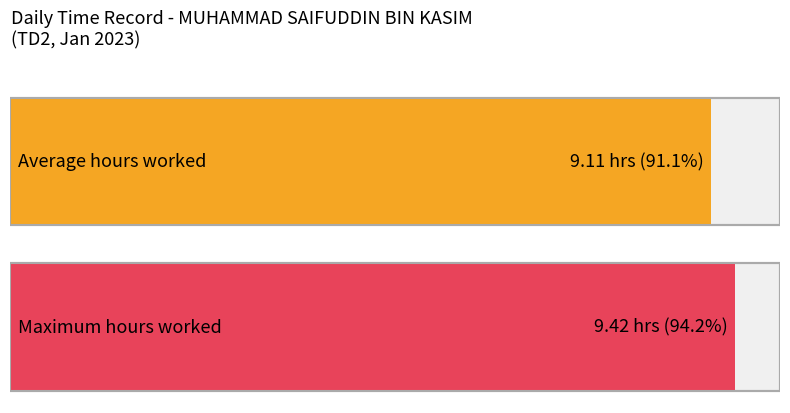

What is the greatest value displayed?

9.4